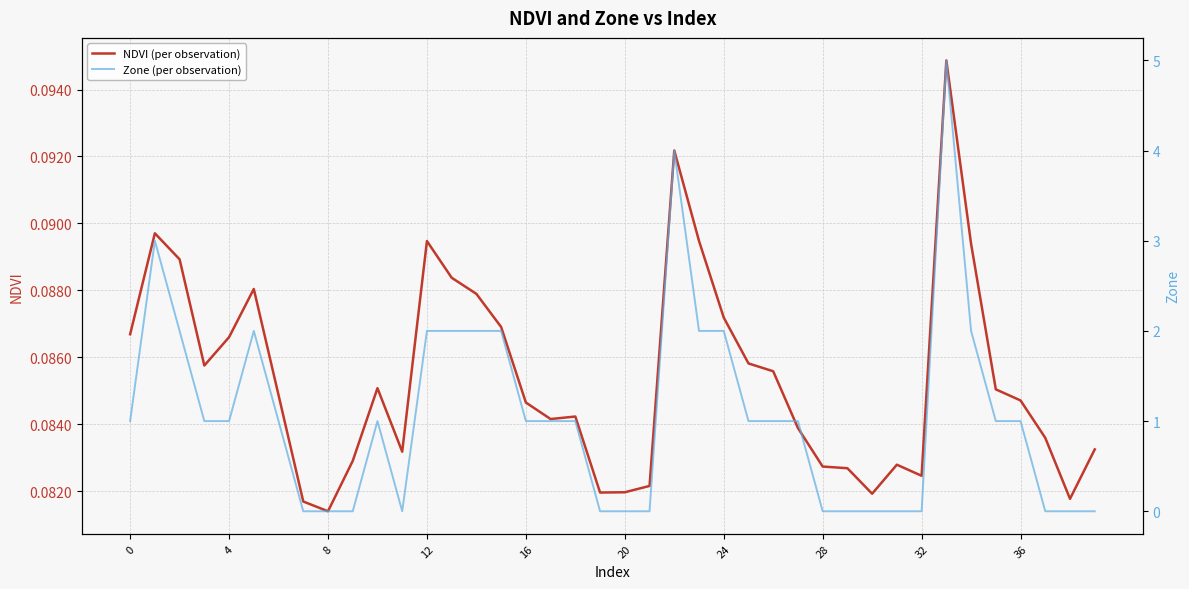

How many data points in Zone (per observation) are less than 1?

15